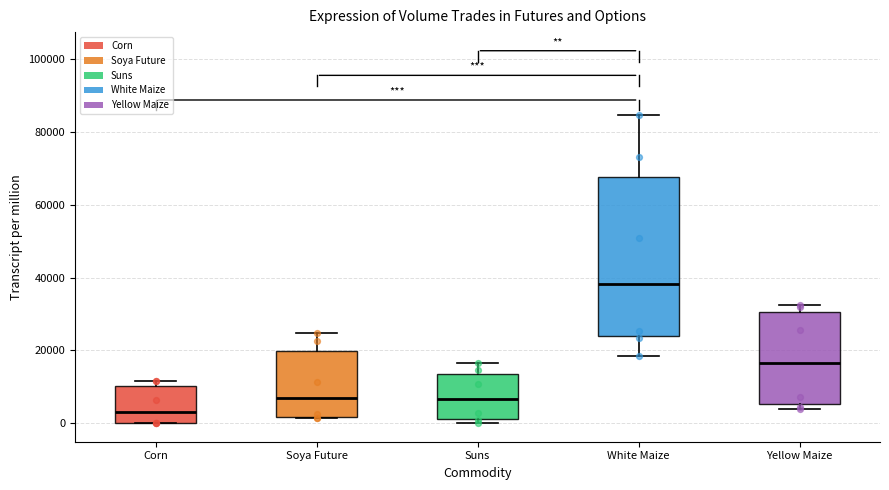

Reading left to right, read every box against the y-axis: the position of its median line, the range the box covers, and the ends of its whiskers. The values are not printed on the chart, so give them approximately, as read against the axis.

Corn: median 4000, box 0 to 10000, whiskers 0 to 12000
Soya Future: median 6000, box 2000 to 20000, whiskers 2000 to 24000
Suns: median 6000, box 2000 to 14000, whiskers 0 to 16000
White Maize: median 38000, box 24000 to 68000, whiskers 18000 to 84000
Yellow Maize: median 16000, box 6000 to 30000, whiskers 4000 to 32000